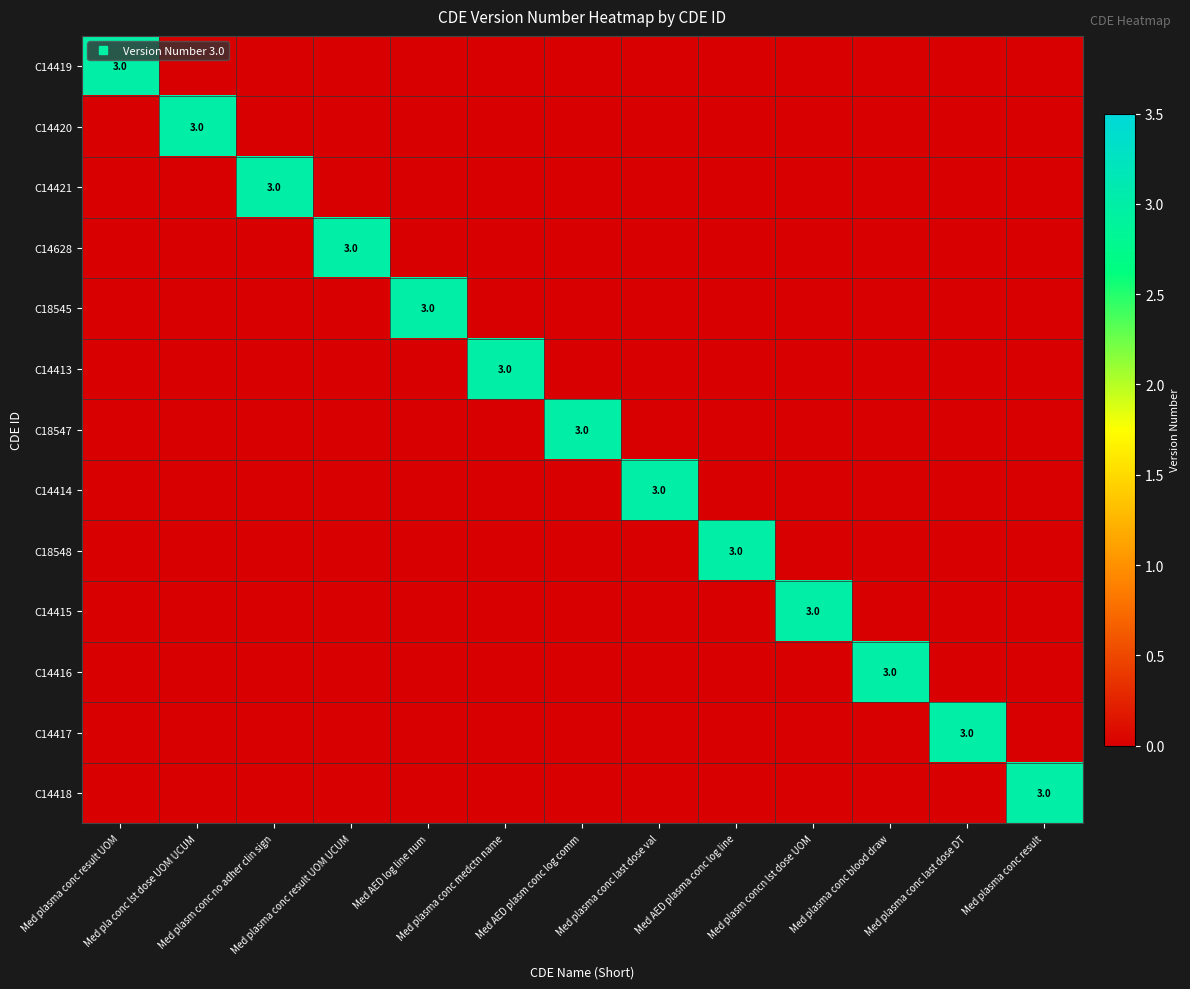

Rank the series by their maximum value, from lowest to highest.

C14419, C14420, C14421, C14628, C18545, C14413, C18547, C14414, C18548, C14415, C14416, C14417, C14418